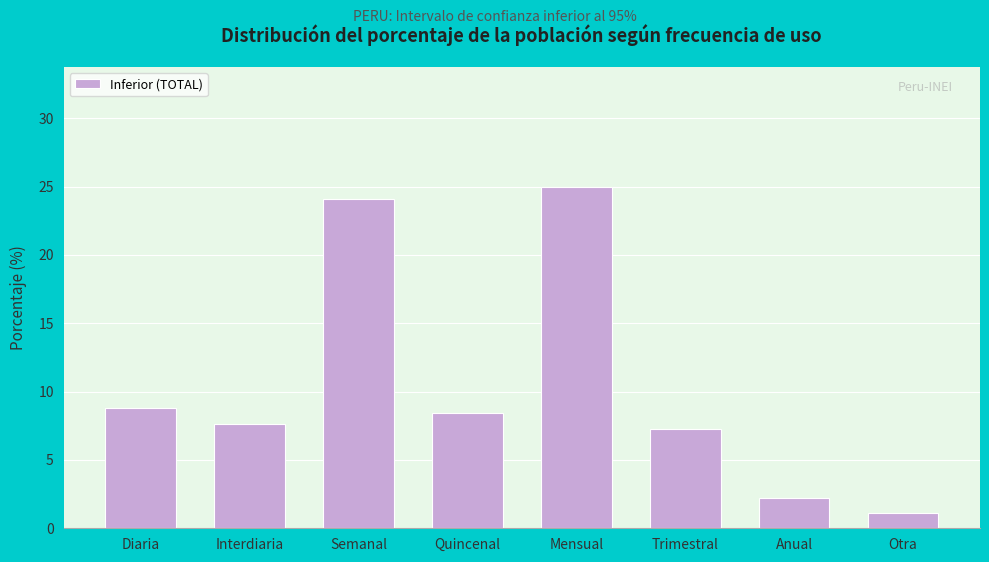

Reading left to right, what are all the values shown in this chart?

8.8	7.6	24.1	8.4	25.0	7.2	2.2	1.1